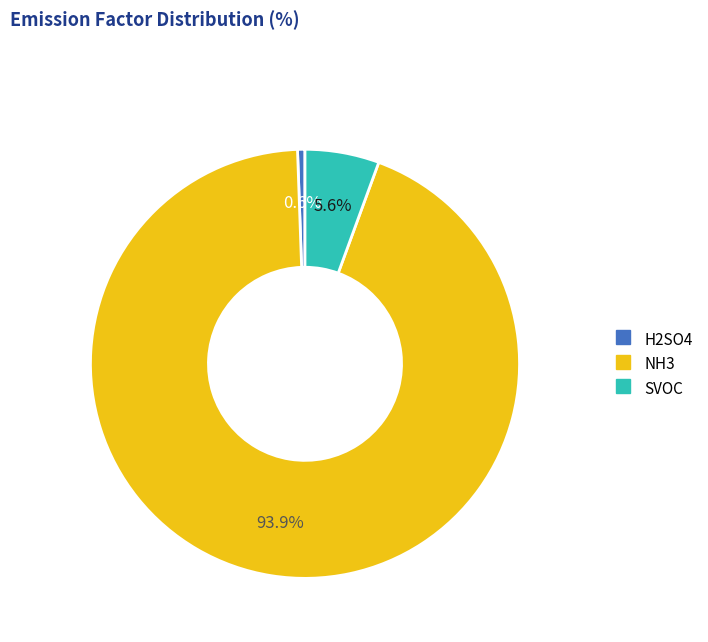

To the nearest percent, what is the combined percentage of SVOC and H2SO4?

6%